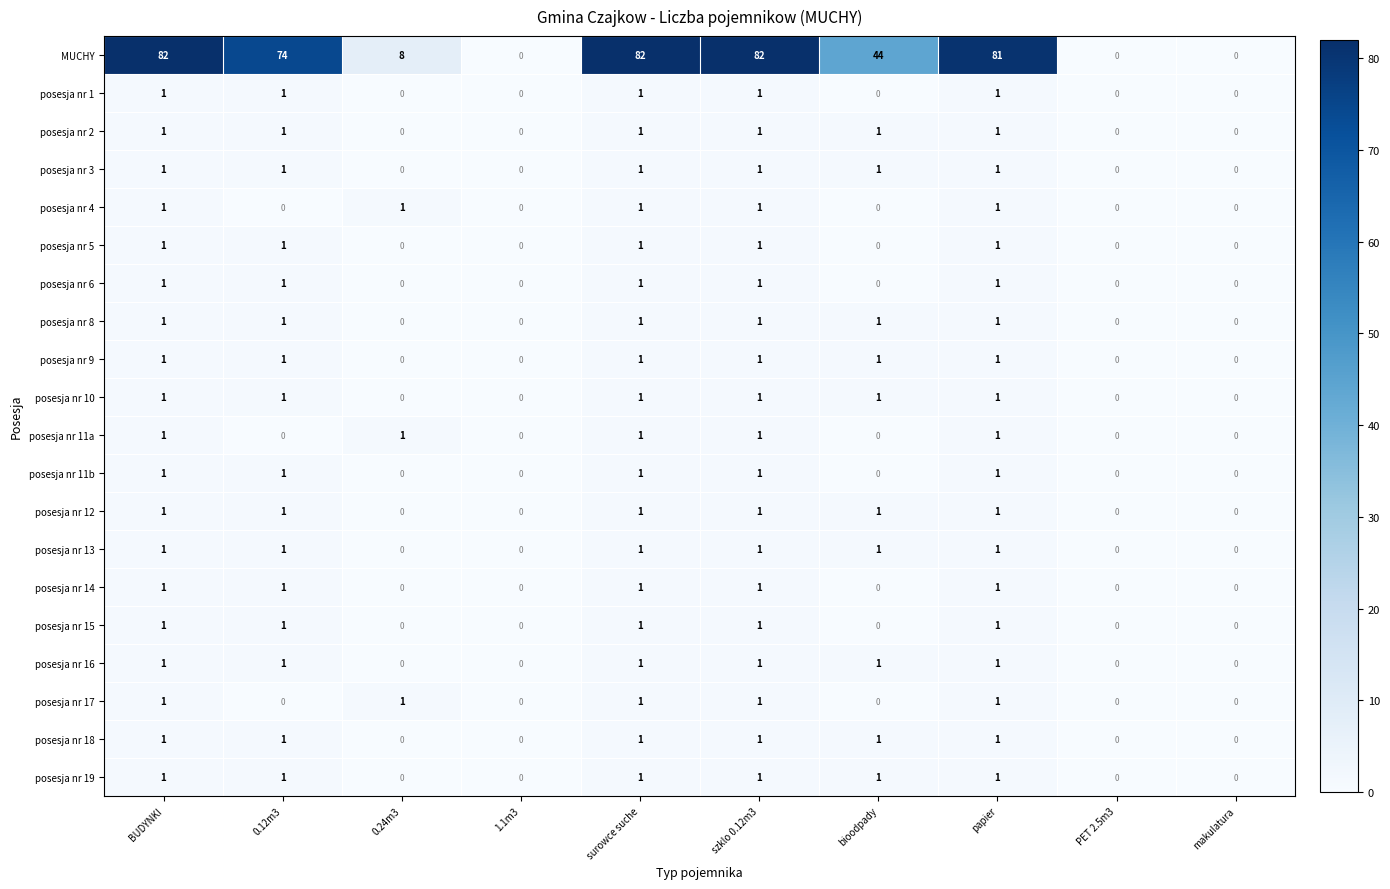

Is it true that posesja nr 18 equals 2 at 0.12m3?

False